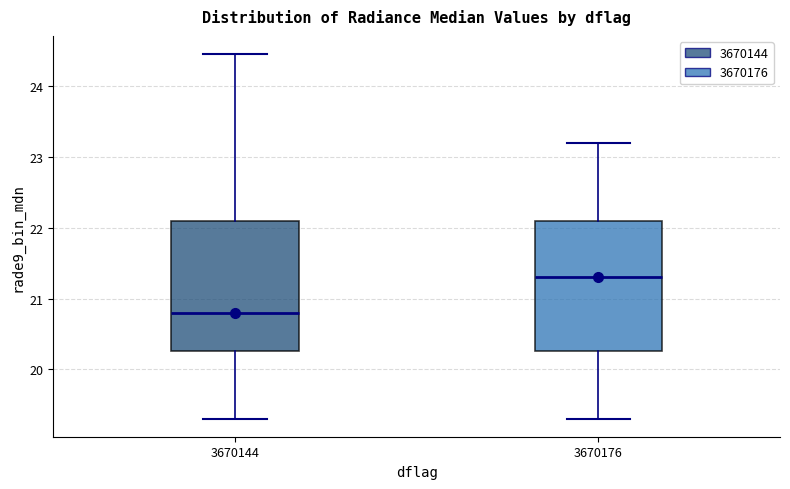

Where does the lower whisker of the box at x = 3670144 end on the y-axis? The values are not printed on the chart, so give them approximately, as read against the axis.

19.3